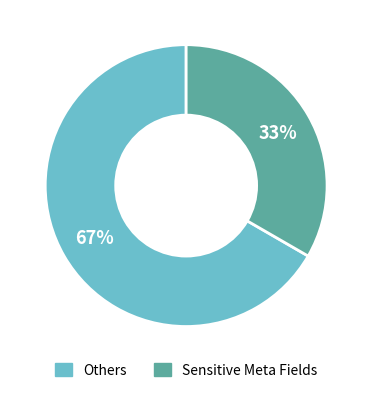

Is there any slice that represents more than half of the pie?

Yes